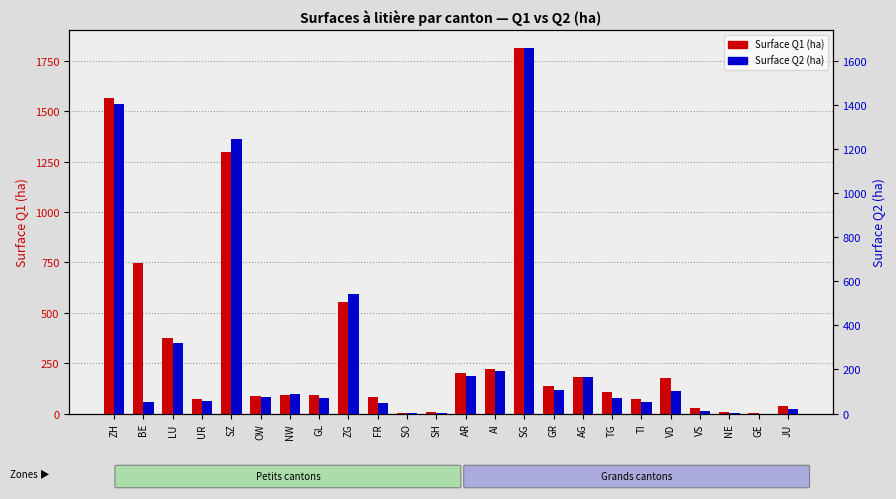

Does the chart contain stacked bars?

No